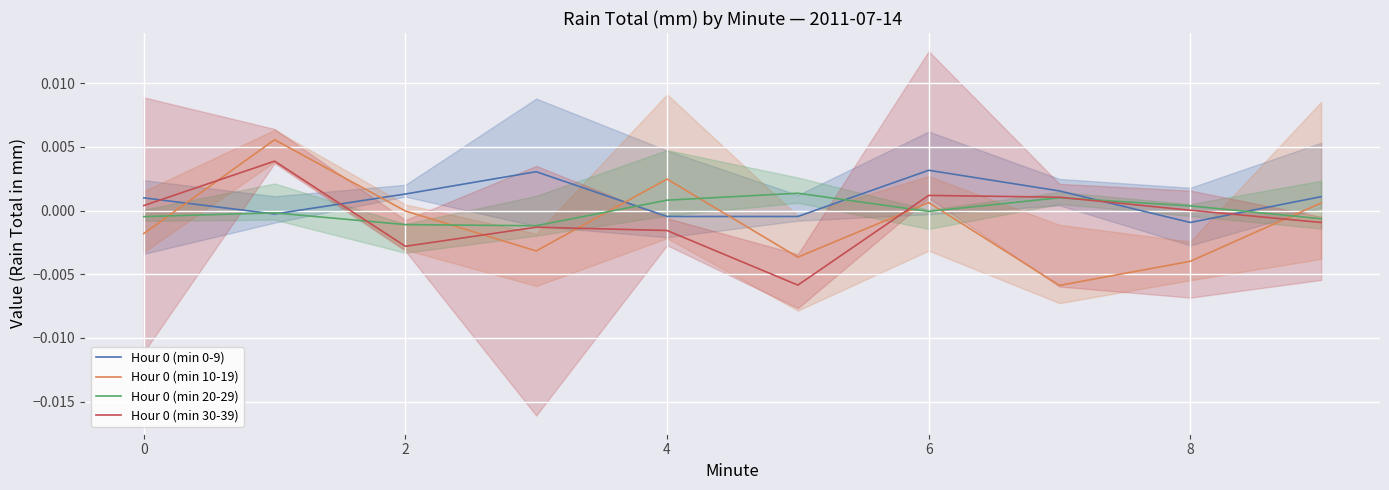

Which series has the largest range (max minus min)?

Hour 0 (min 10-19)